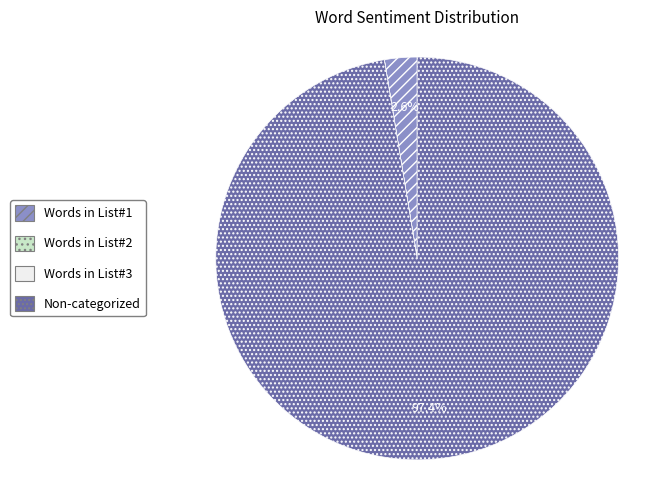

Is there any slice that represents more than half of the pie?

Yes